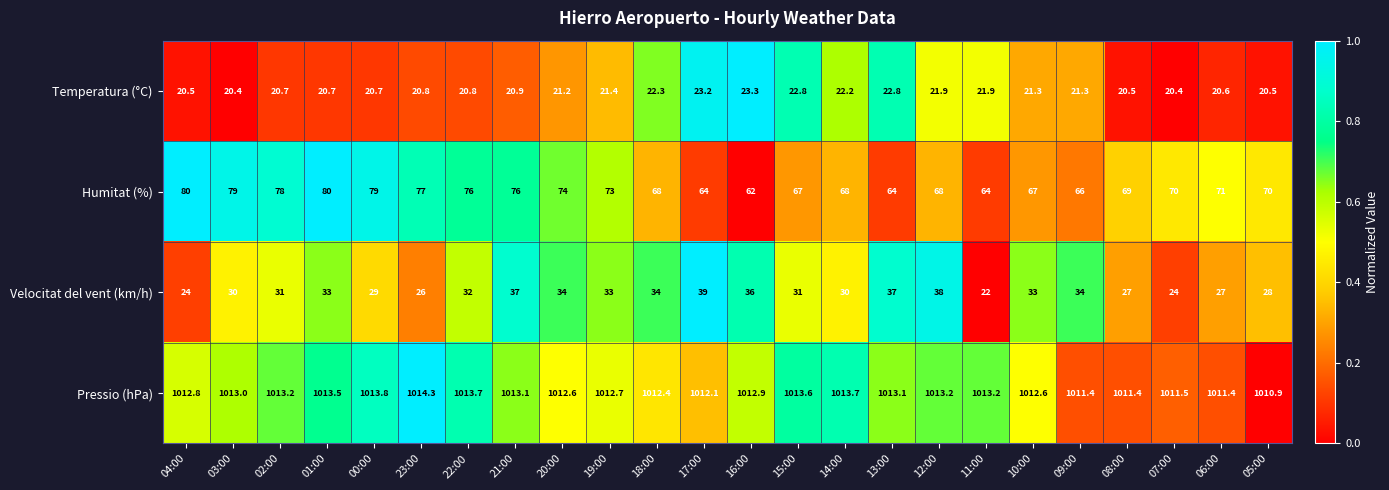

The value of Velocitat del vent (km/h) at 09:00 is 34.0. True or false?

True